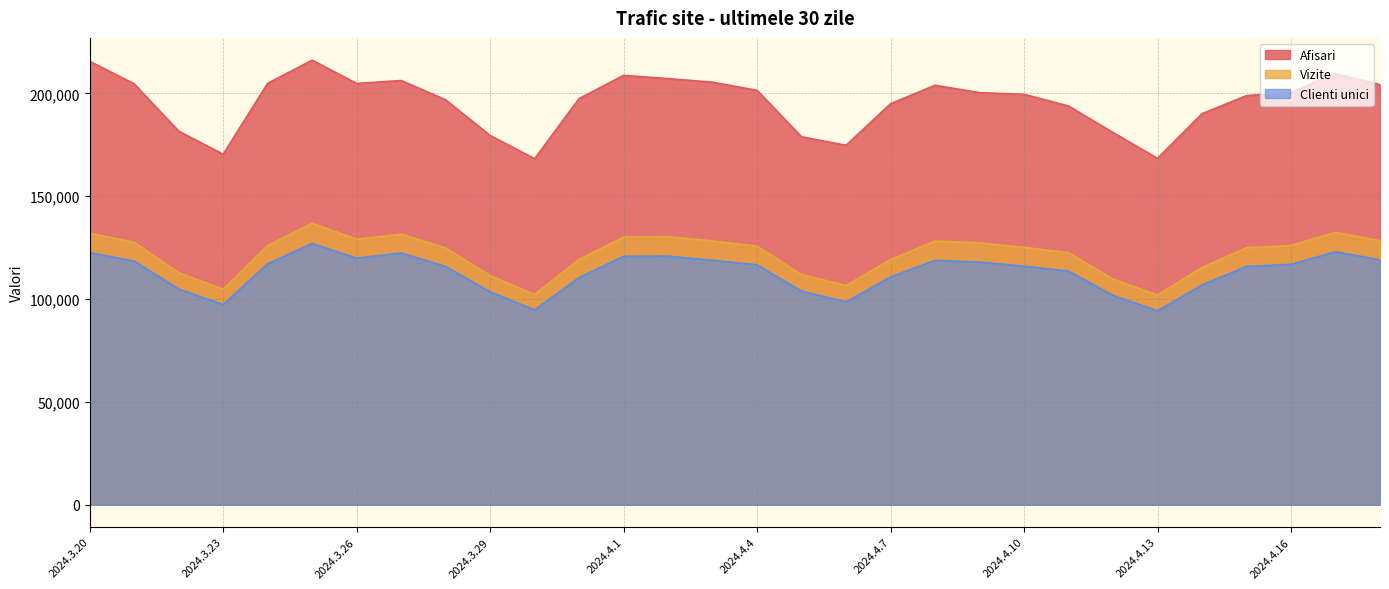

Reading right to left, list all the values displayed in this chart.

Afisari: 204219	209547	200496	198891	190111	168374	180968	193860	199531	200340	203949	194951	174764	178866	201468	205419	207152	208754	197455	168233	179512	196877	206235	204800	216152	204861	170387	181646	204630	215588
Vizite: 128331	132475	126049	124962	115374	101948	109677	122586	125141	127301	128238	119209	106594	111902	125730	128242	130347	130109	119266	102240	111409	124824	131573	129085	136857	126023	104747	112845	127619	132034
Clienti unici: 119071	123010	116887	115872	106884	94315	101780	113599	115975	117985	118810	110754	98634	103868	116657	118869	120886	120797	110470	94751	103494	115852	122398	119897	127034	117149	97331	104904	118467	122608